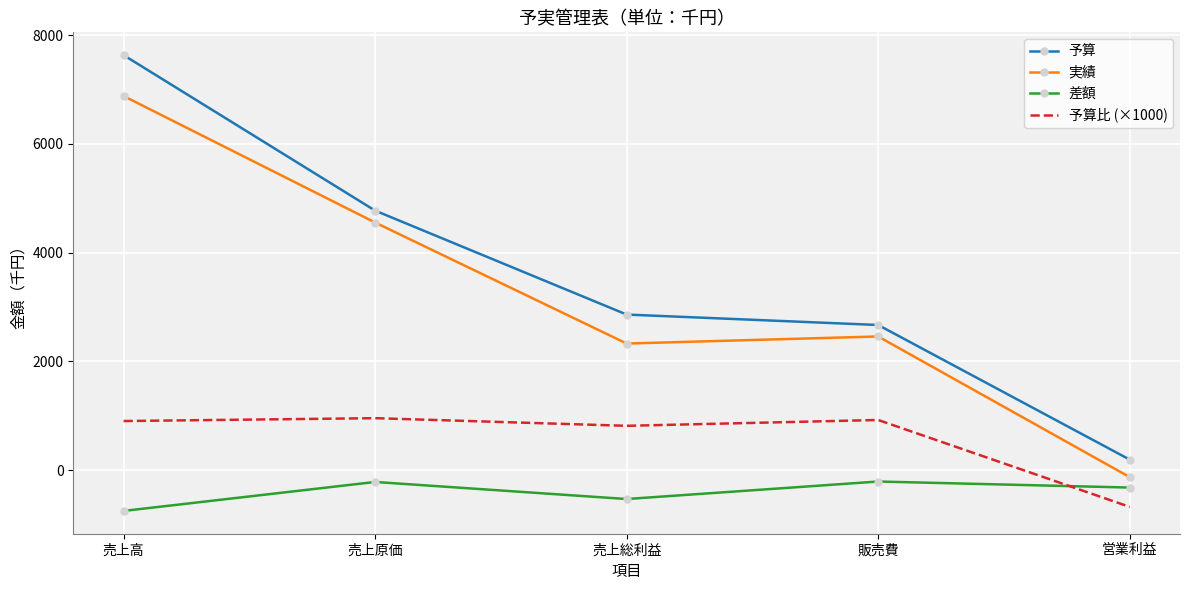

True or false: 予算 and 予算比 (×1000) intersect in this chart.

False